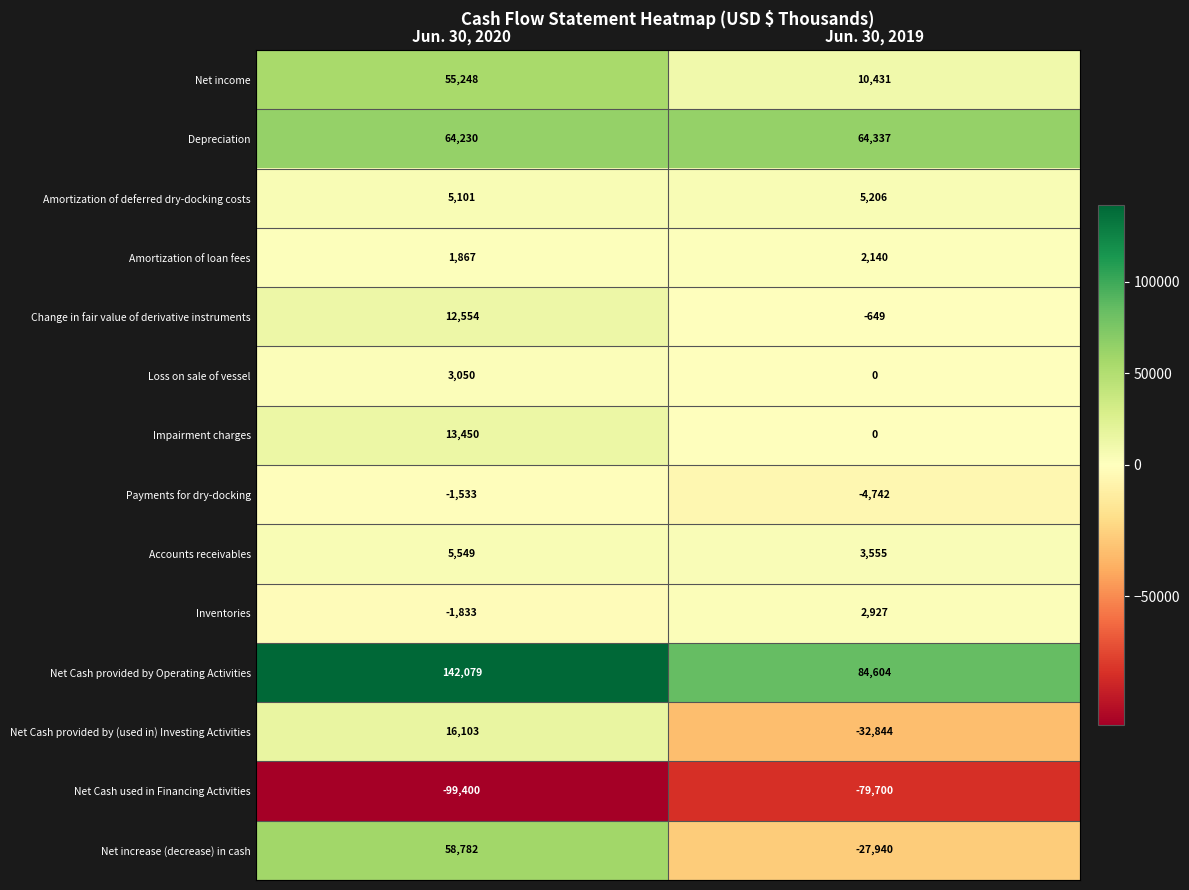

Which category has the highest value across all series?

Jun. 30, 2020